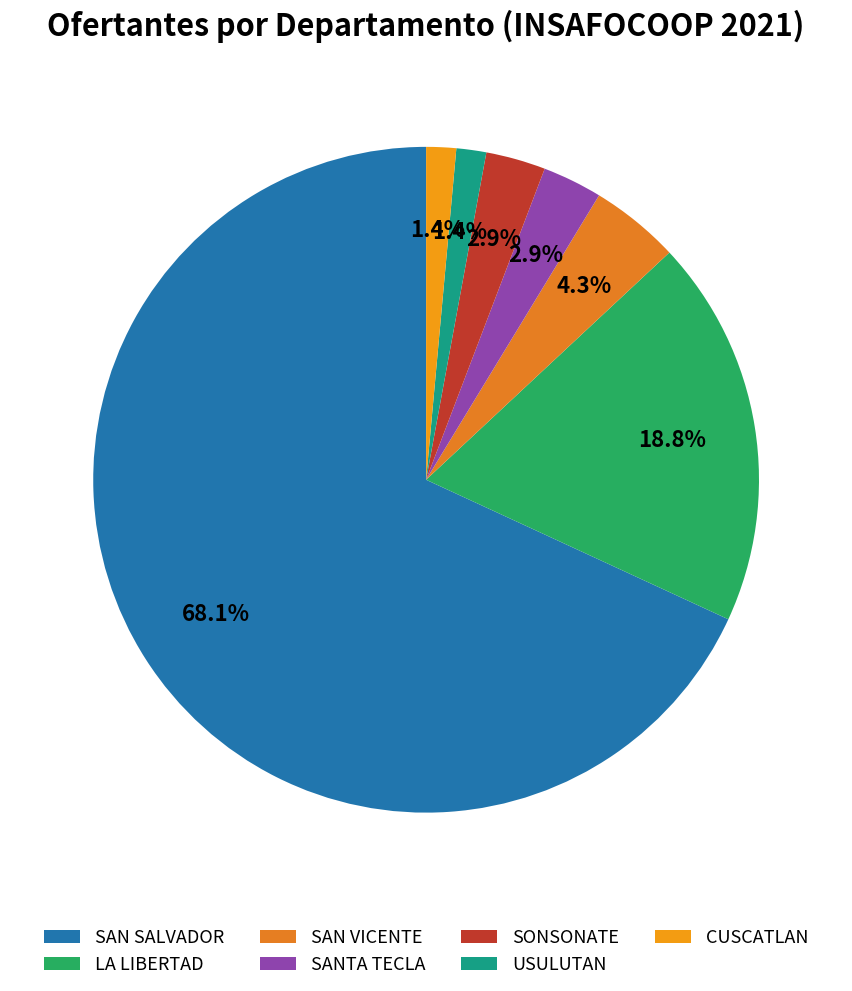

Is it true that USULUTAN is 11% of the pie?

False